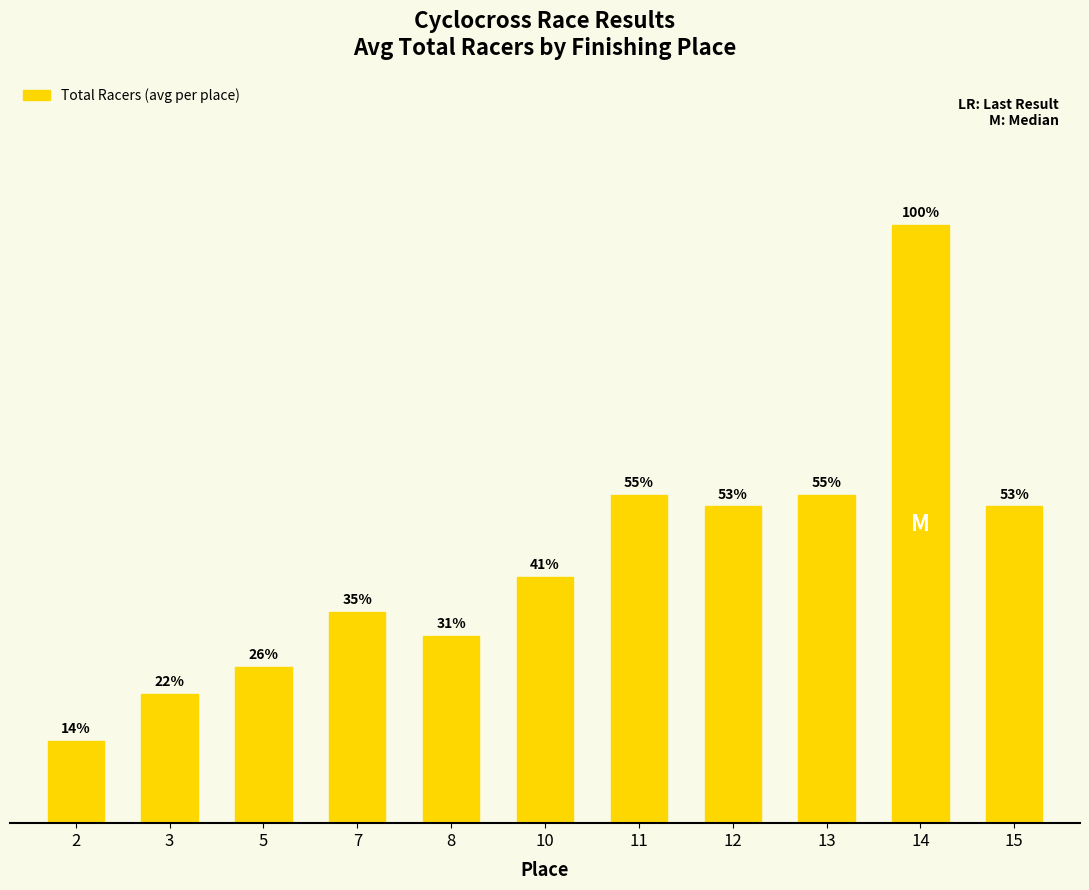

Between 5 and 3, which is larger?

5